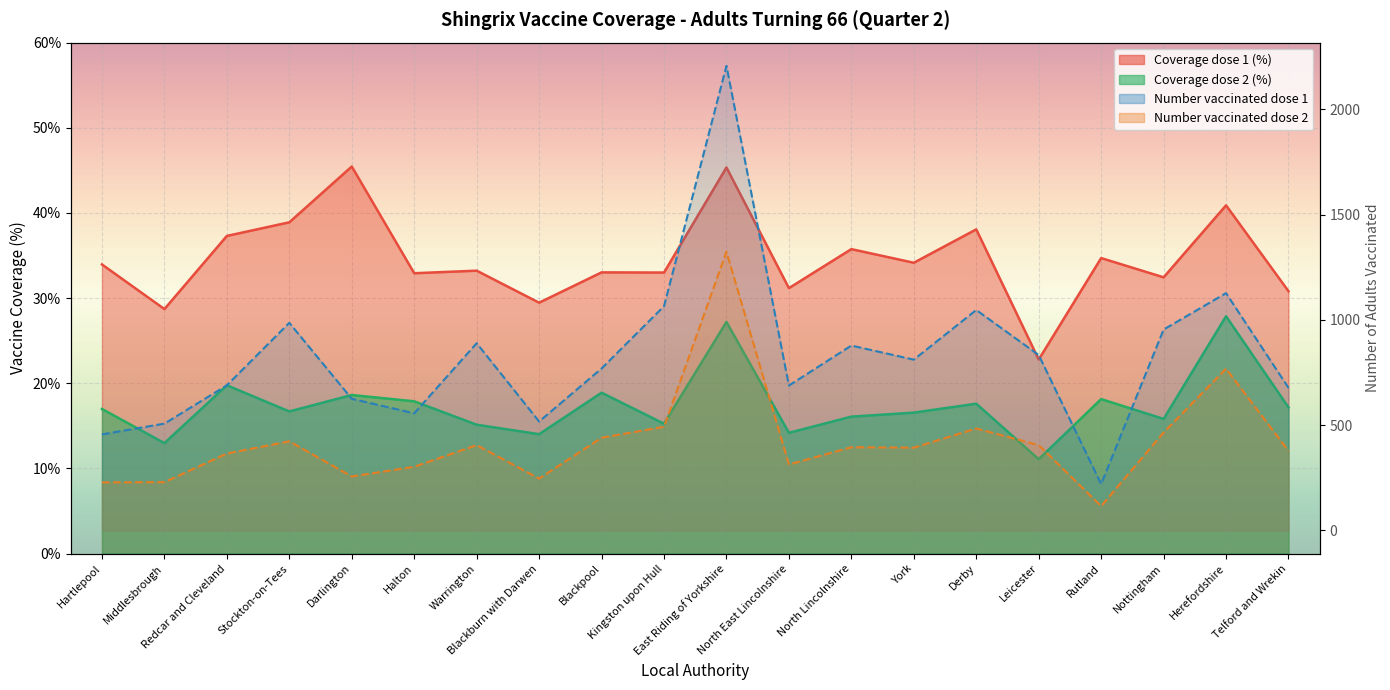

Where does the Number vaccinated dose 2 series first go above 395?

Stockton-on-Tees